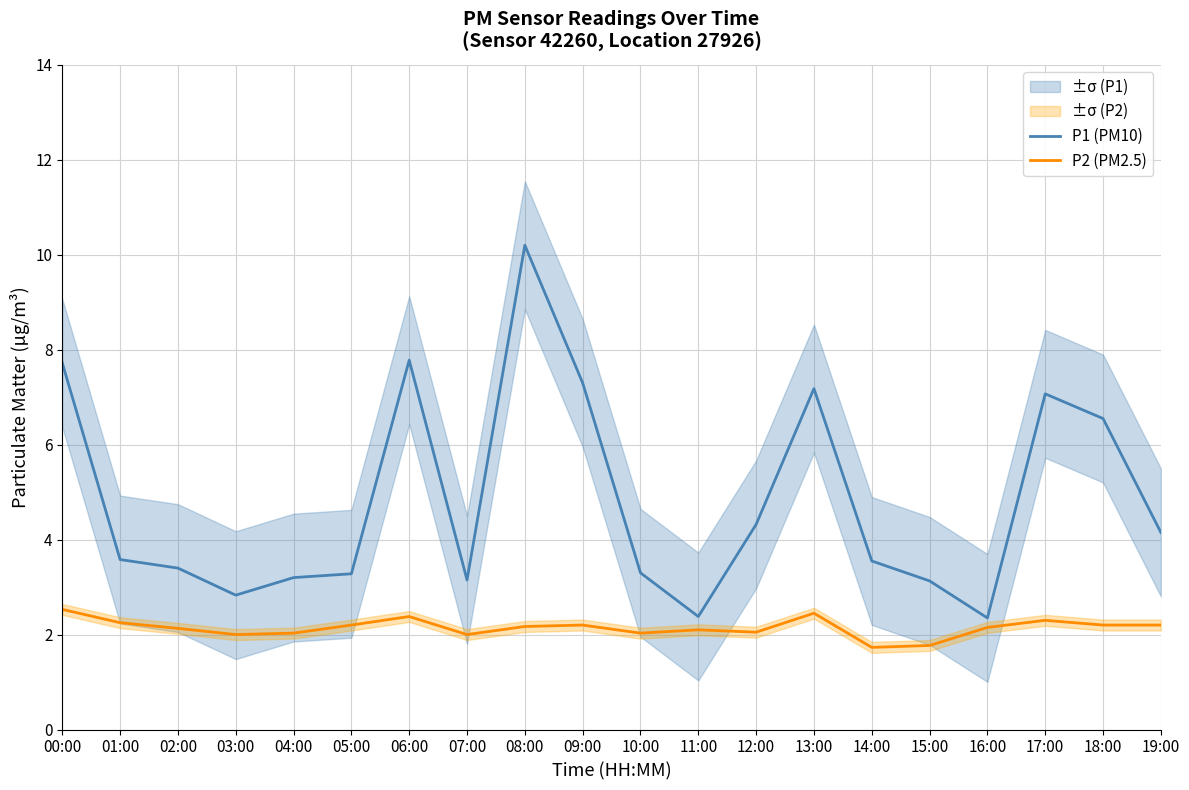

The P2 (PM2.5) series shows 2.0 at 12:00. True or false?

True